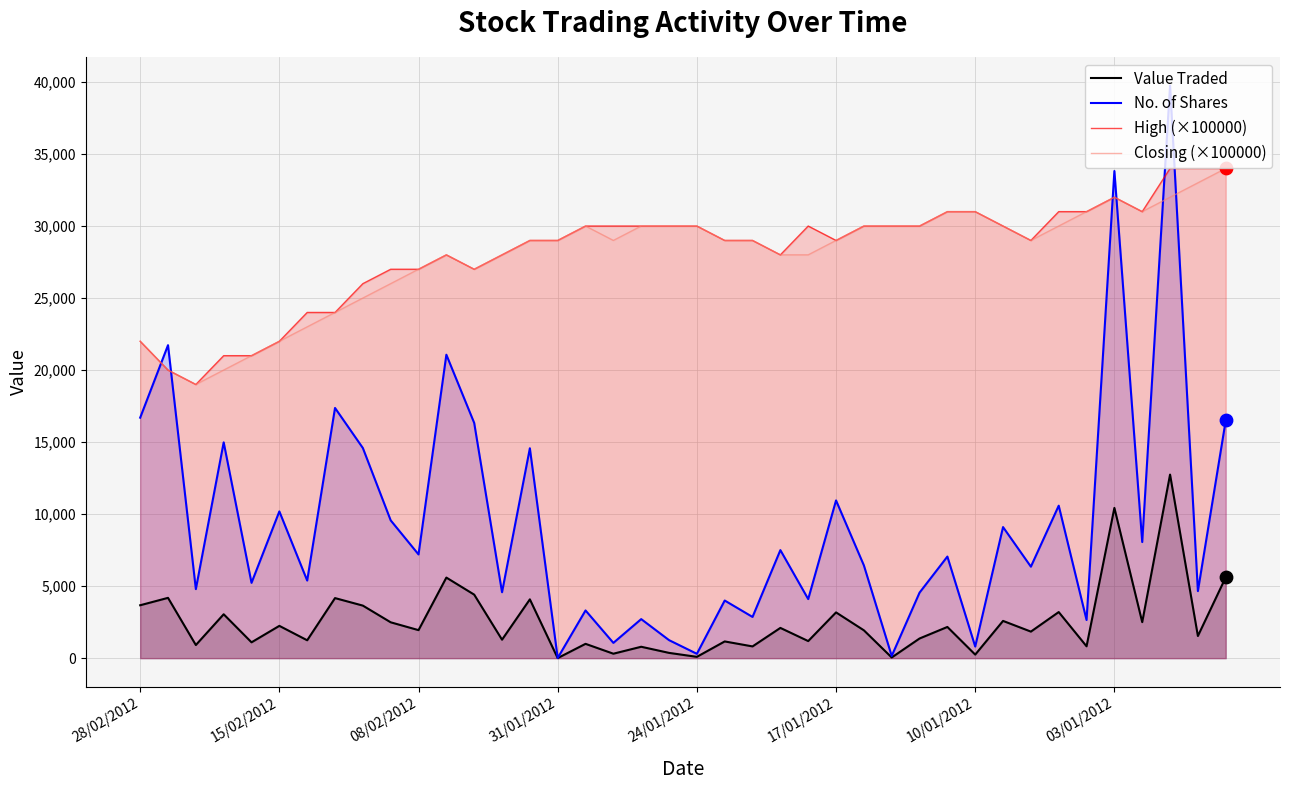

Which series contains the highest Y value?

No. of Shares